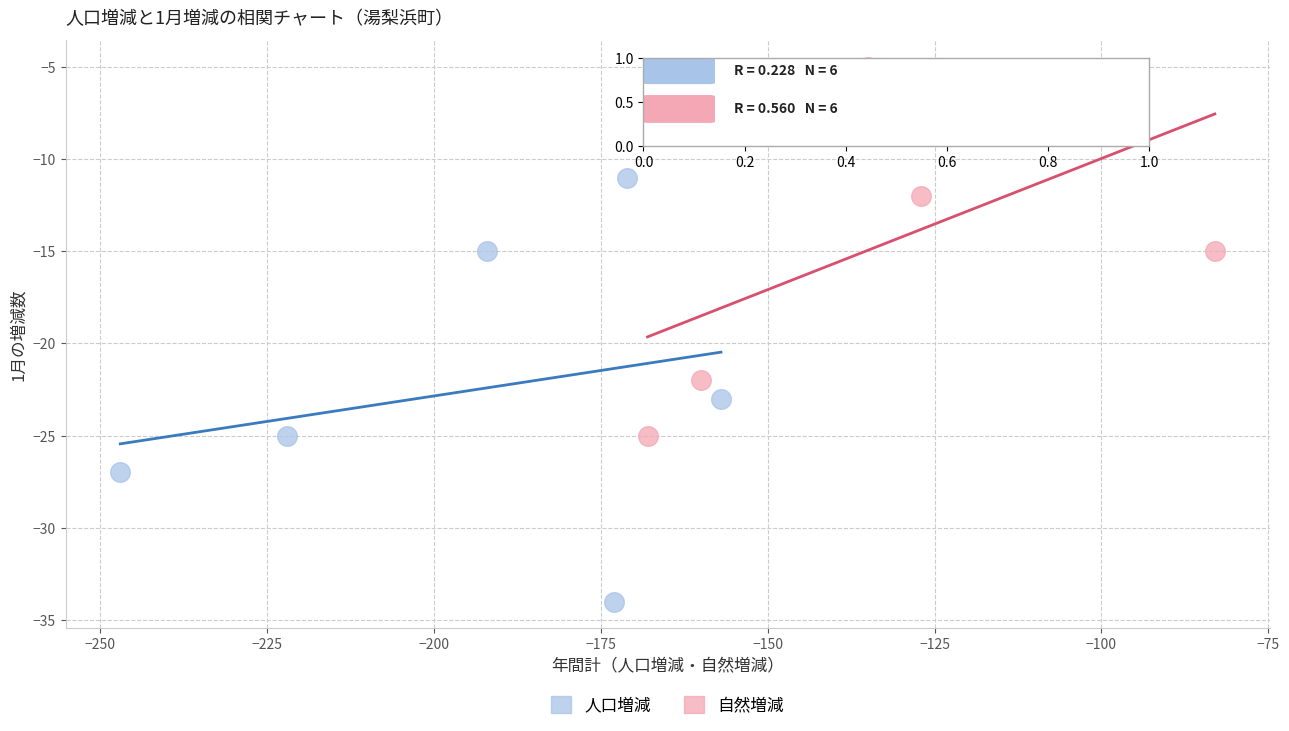

Which series has the widest spread of Y values?

人口増減